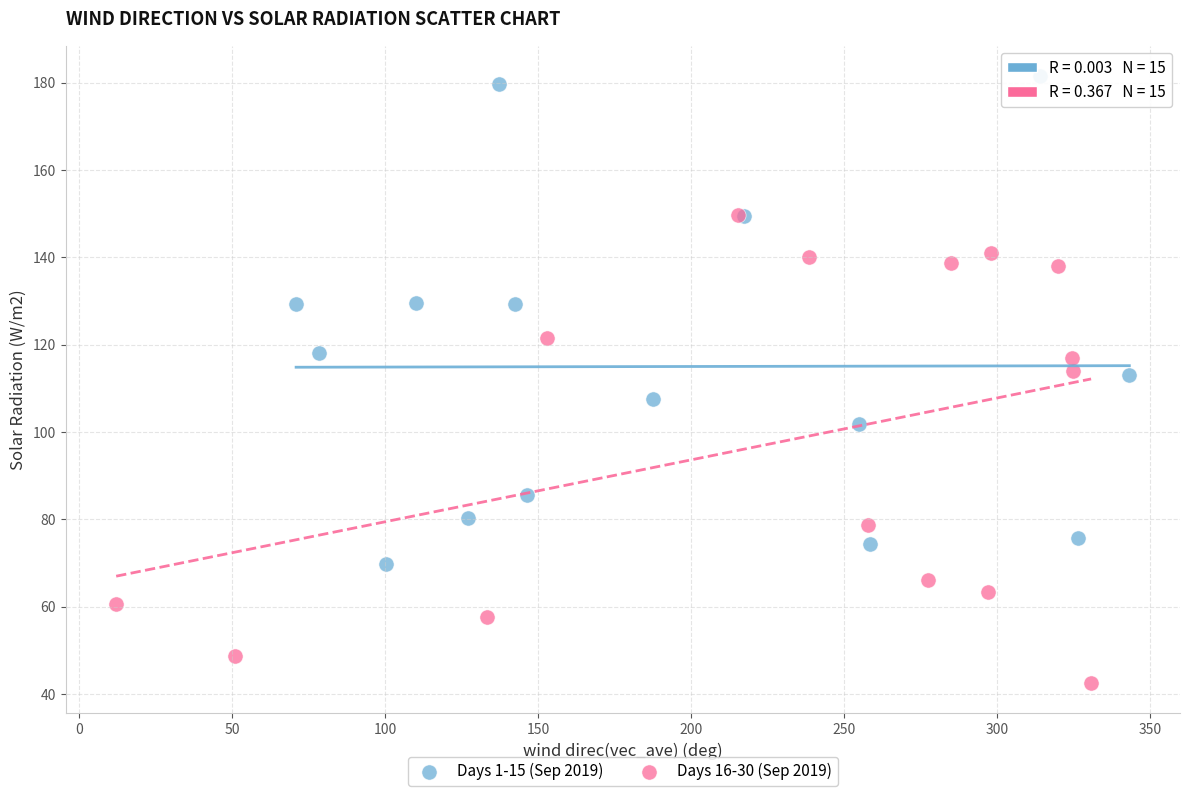

What are all the series names shown in the legend?

Days 1-15 (Sep 2019), Days 16-30 (Sep 2019)